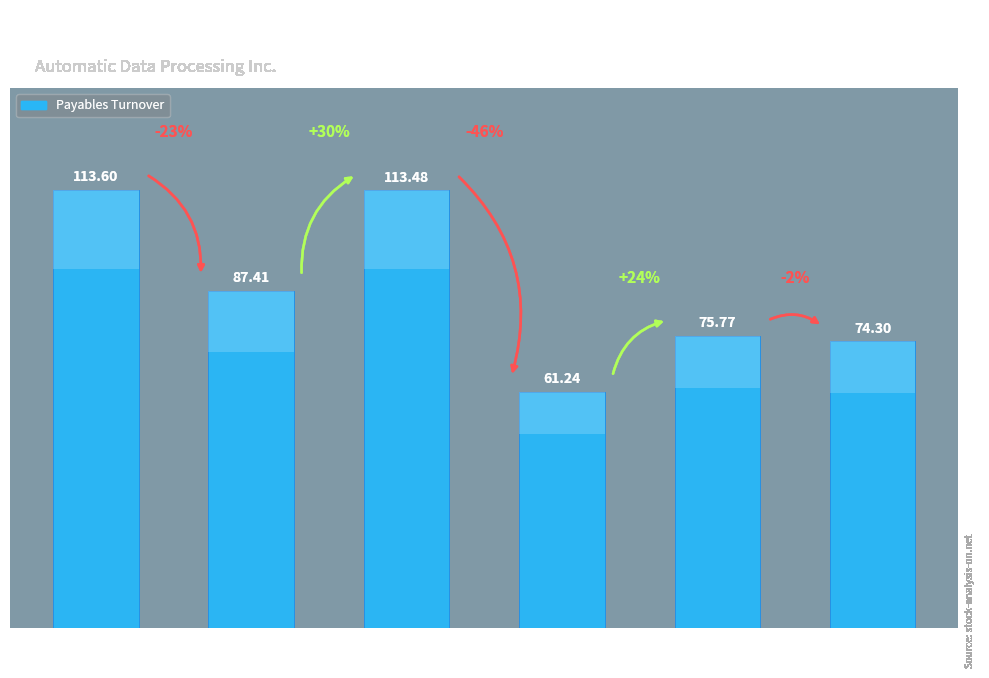

What is the label of the 3rd bar from the right?

2021-06-30